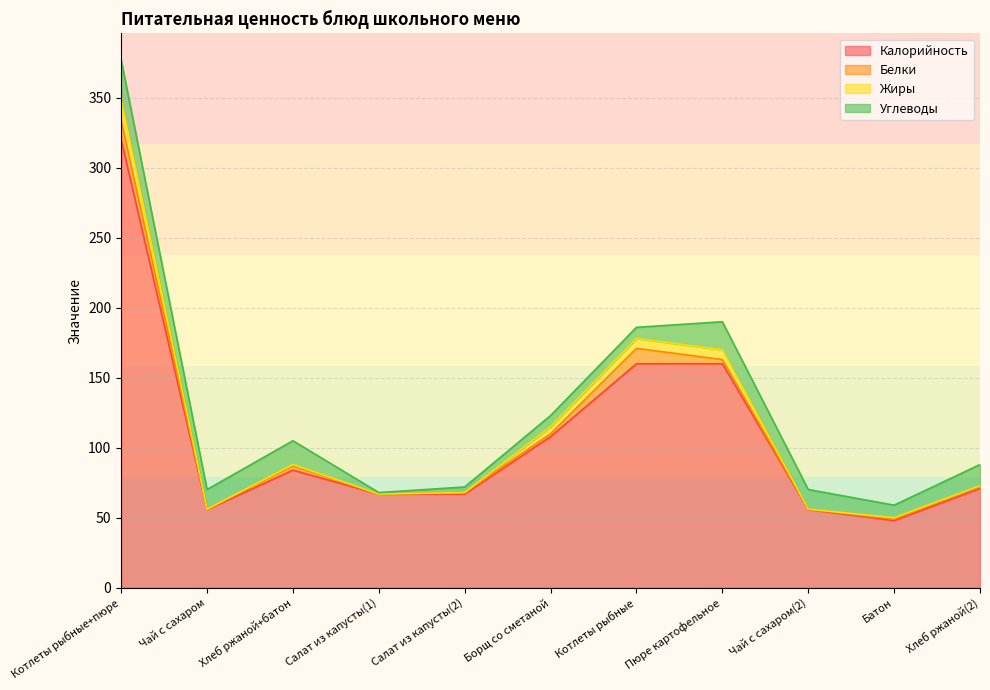

List the labels in order of Калорийность value, smallest first.

Батон, Чай с сахаром, Чай с сахаром(2), Салат из капусты(1), Салат из капусты(2), Хлеб ржаной(2), Хлеб ржаной+батон, Борщ со сметаной, Котлеты рыбные, Пюре картофельное, Котлеты рыбные+пюре